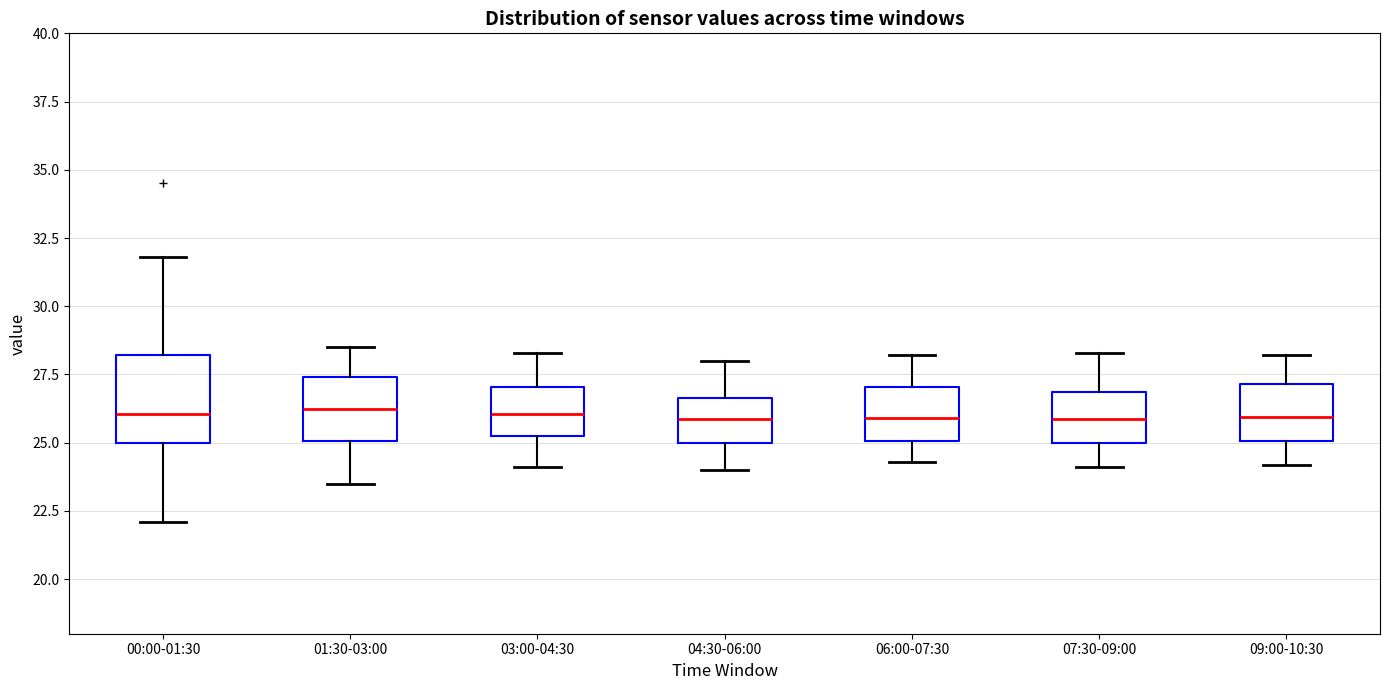

Which box is the tallest, from its lower edge to its upper edge?

00:00-01:30